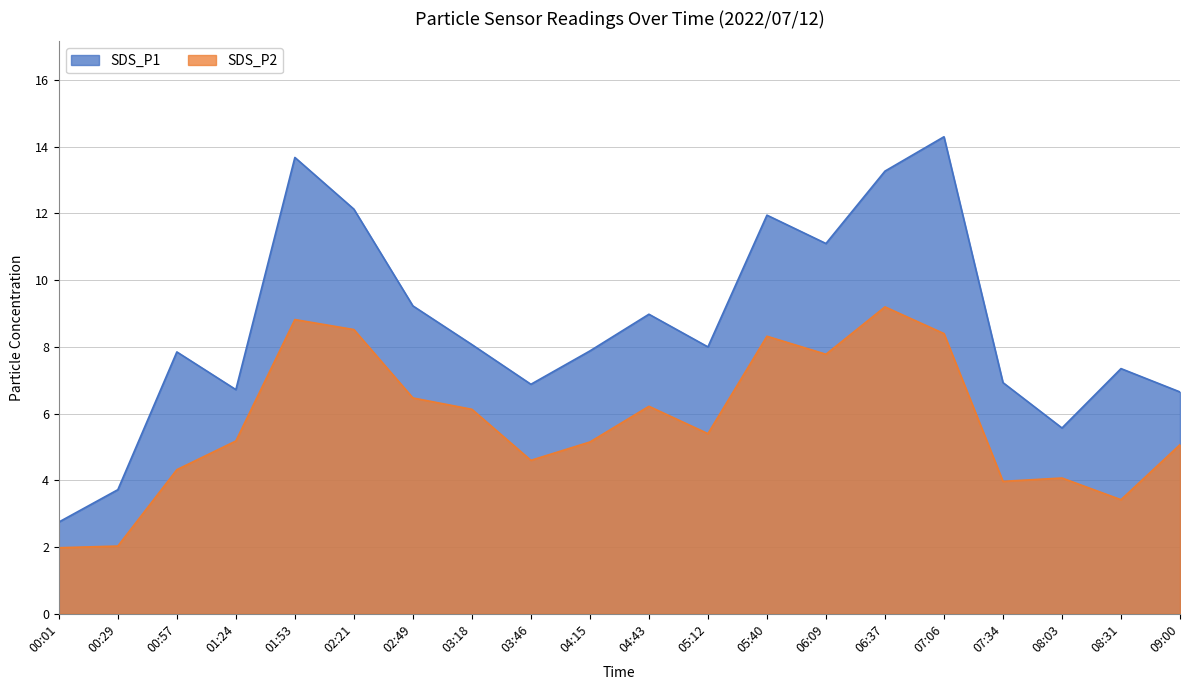

Reading left to right, list all the values displayed in this chart.

SDS_P1: 2.8	3.7	7.8	6.7	13.7	12.1	9.2	8.1	6.9	7.9	9.0	8.0	11.9	11.1	13.3	14.3	6.9	5.6	7.3	6.7
SDS_P2: 2.0	2.0	4.3	5.2	8.8	8.5	6.5	6.1	4.6	5.2	6.2	5.4	8.3	7.8	9.2	8.4	4.0	4.1	3.4	5.1